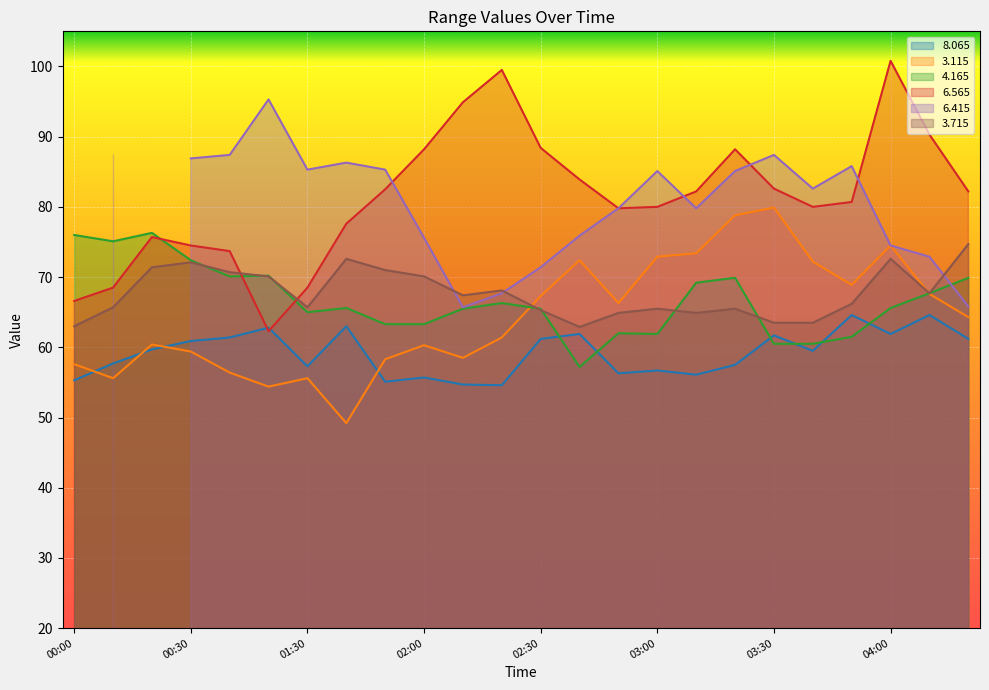

What is the smallest value displayed?

49.2